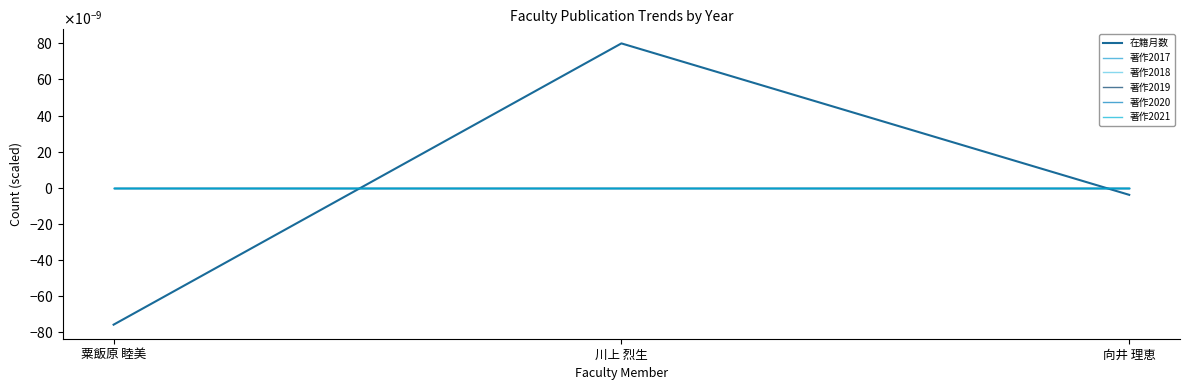

At 向井 理恵, list the series in order from smallest to largest.

在籍月数, 著作2017, 著作2018, 著作2020, 著作2021, 著作2019